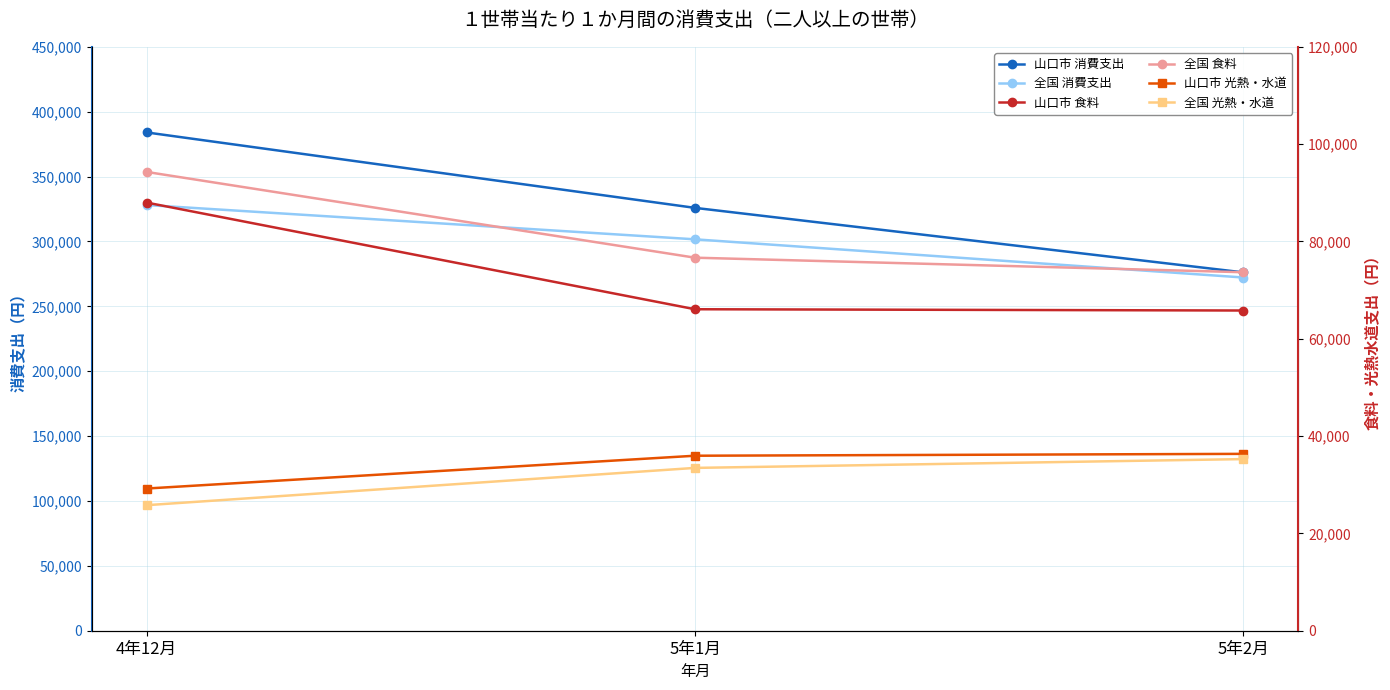

Does the chart have visible grid lines?

Yes